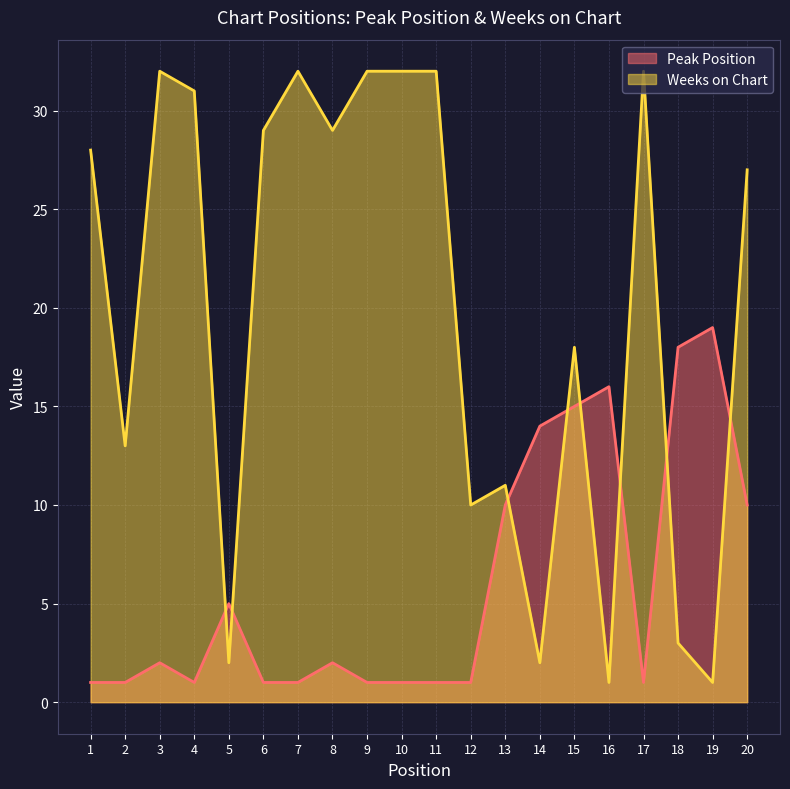

Reading left to right, what are all the values shown in this chart?

Peak Position: 1=1	2=1	3=2	4=1	5=5	6=1	7=1	8=2	9=1	10=1	11=1	12=1	13=10	14=14	15=15	16=16	17=1	18=18	19=19	20=10
Weeks on Chart: 1=28	2=13	3=32	4=31	5=2	6=29	7=32	8=29	9=32	10=32	11=32	12=10	13=11	14=2	15=18	16=1	17=32	18=3	19=1	20=27